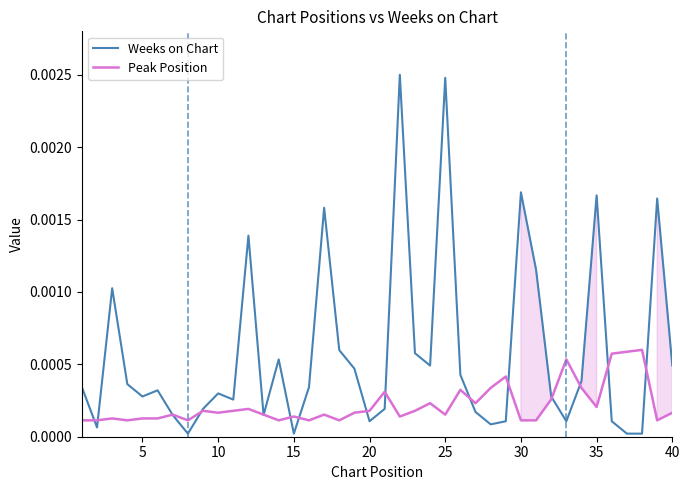

True or false: Weeks on Chart has more than 0 points higher than both neighbors.

True